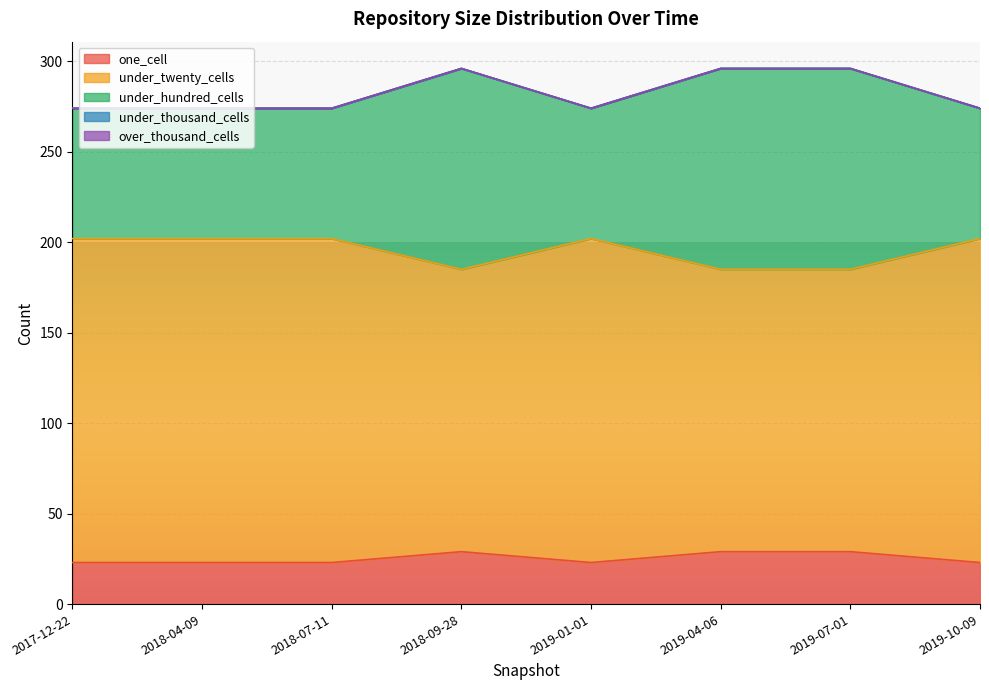

Reading left to right, what are all the values shown in this chart?

one_cell: 2017-12-22=23	2018-04-09=23	2018-07-11=23	2018-09-28=29	2019-01-01=23	2019-04-06=29	2019-07-01=29	2019-10-09=23
under_twenty_cells: 2017-12-22=202	2018-04-09=202	2018-07-11=202	2018-09-28=185	2019-01-01=202	2019-04-06=185	2019-07-01=185	2019-10-09=202
under_hundred_cells: 2017-12-22=274	2018-04-09=274	2018-07-11=274	2018-09-28=296	2019-01-01=274	2019-04-06=296	2019-07-01=296	2019-10-09=274